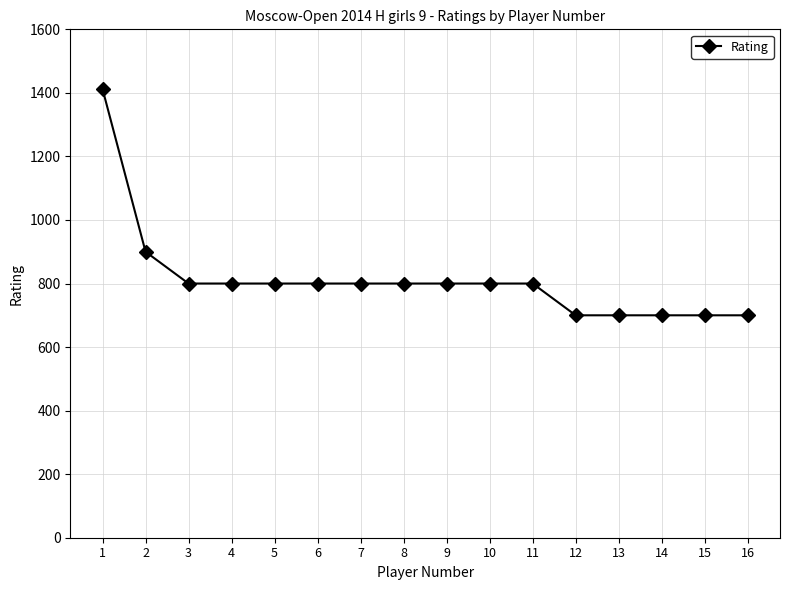

Count the values in the range 700 to 800.

14